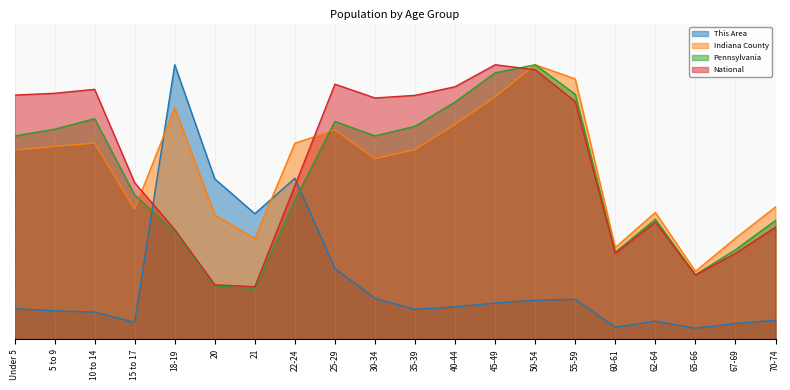

At 30-34, list the series in order from smallest to largest.

This Area, Indiana County, Pennsylvania, National